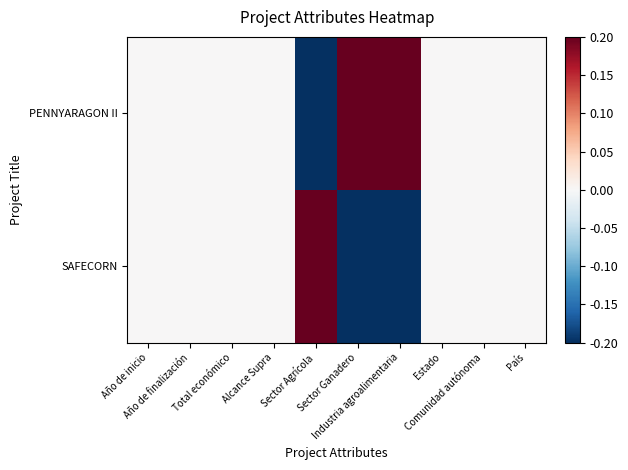

Which series has the widest spread of values?

SAFECORN